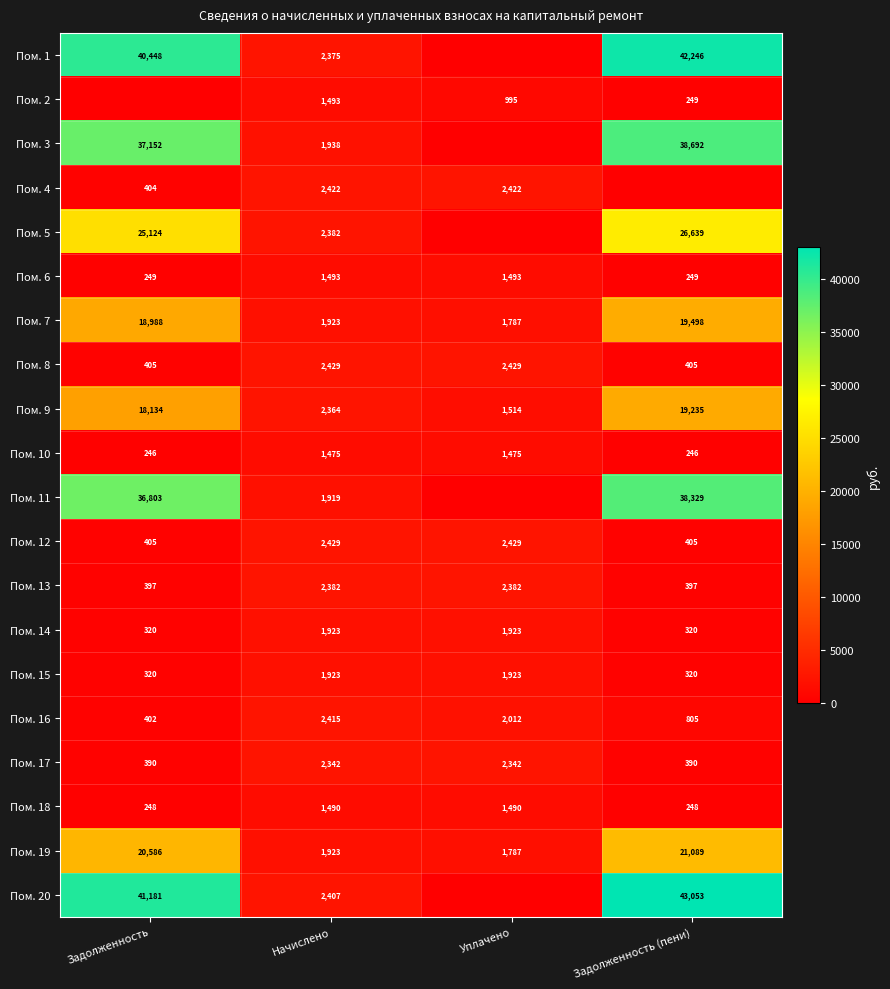

What is the sum of the Пом. 13 values at Уплачено and Задолженность (пени)?

2779